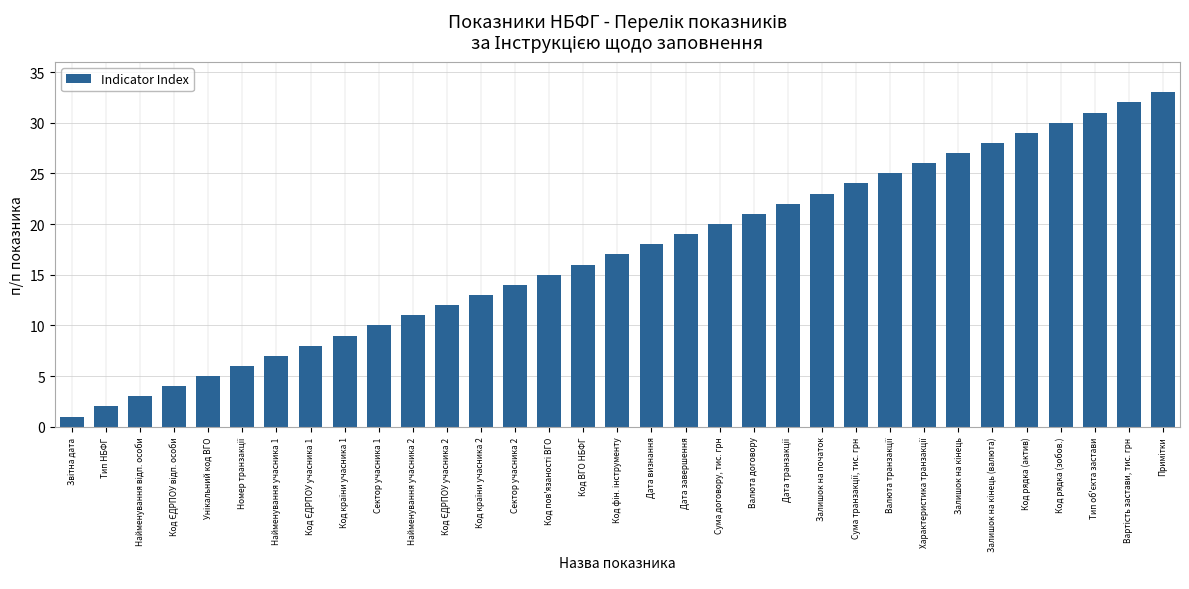

Are the bars horizontal?

No